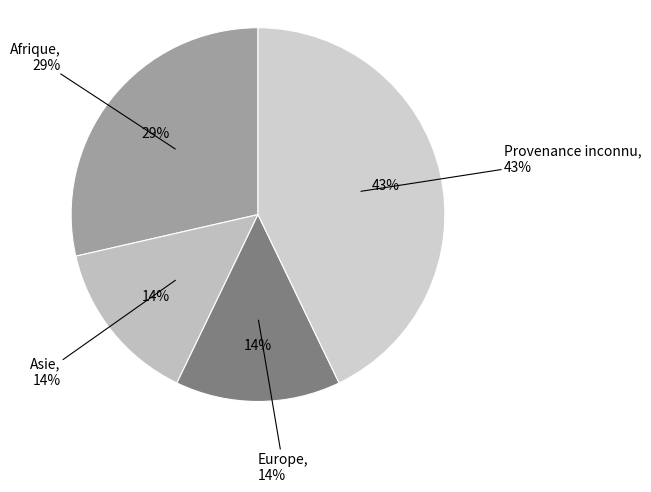

How many segments does this pie chart have?

4